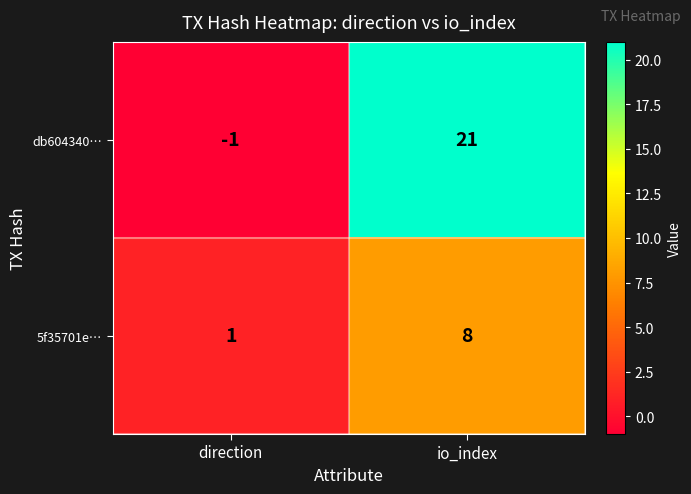

Which series has the widest spread of values?

db604340…